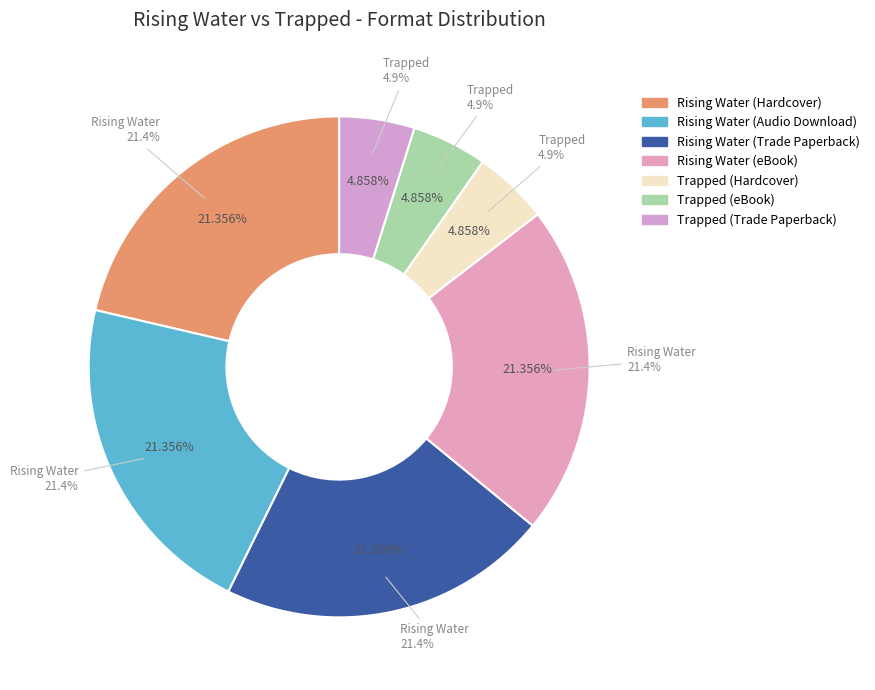

What percentage do Trapped (Trade Paperback) and Rising Water (Trade Paperback) together represent?

26.2%